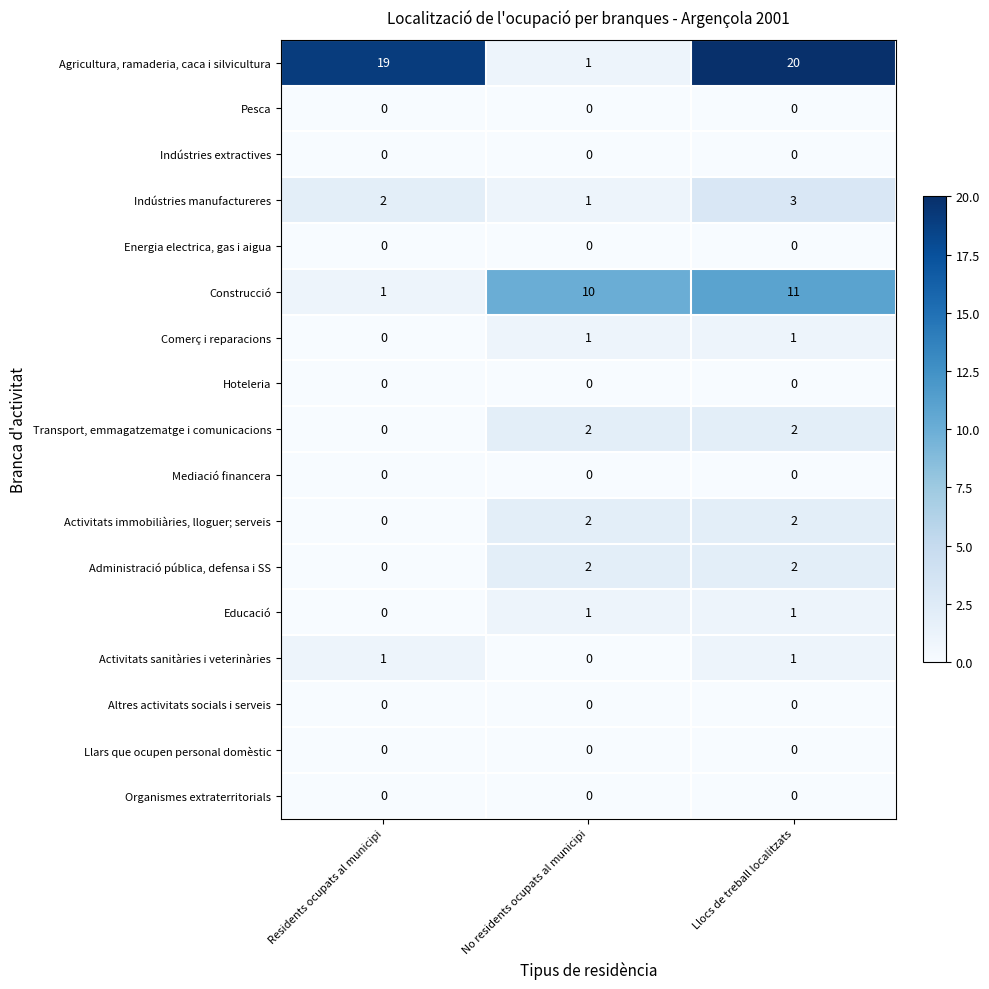

How many Activitats sanitàries i veterinàries values are between 0 and 1?

3